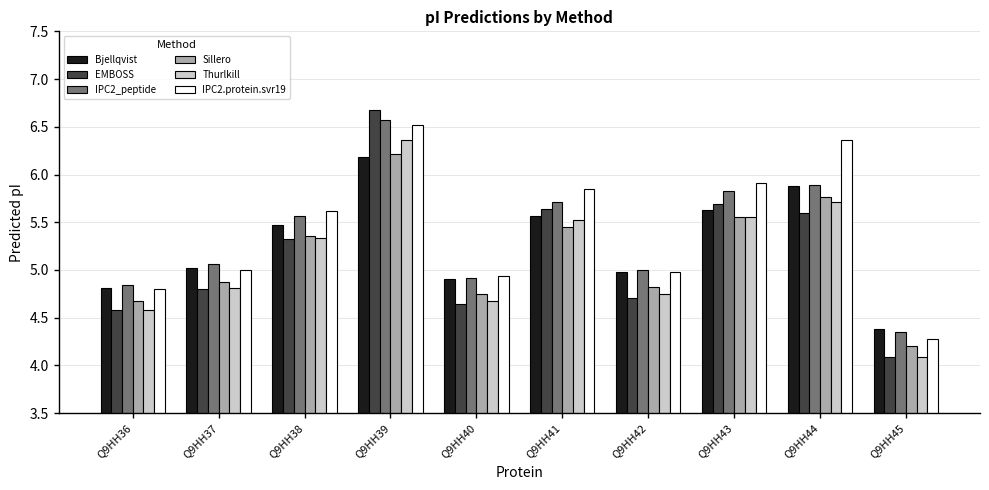

At which category does the chart reach its minimum across all series?

Q9HH45